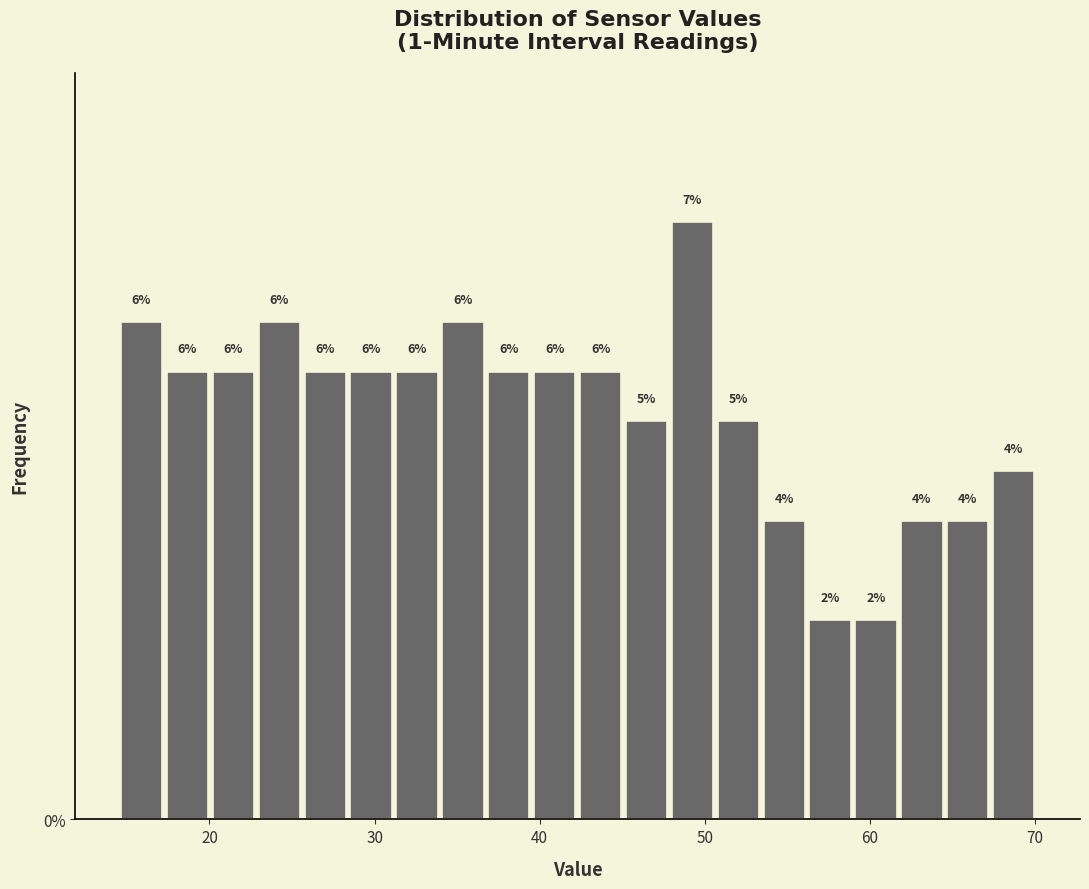

Read against the x-axis, roughly where is the centre of the tallest bar?

49